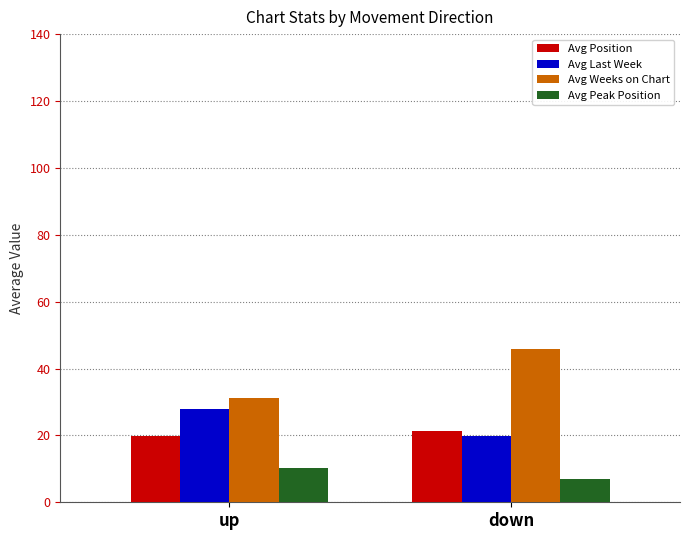

Is it true that Avg Position equals 21.4 at down?

True